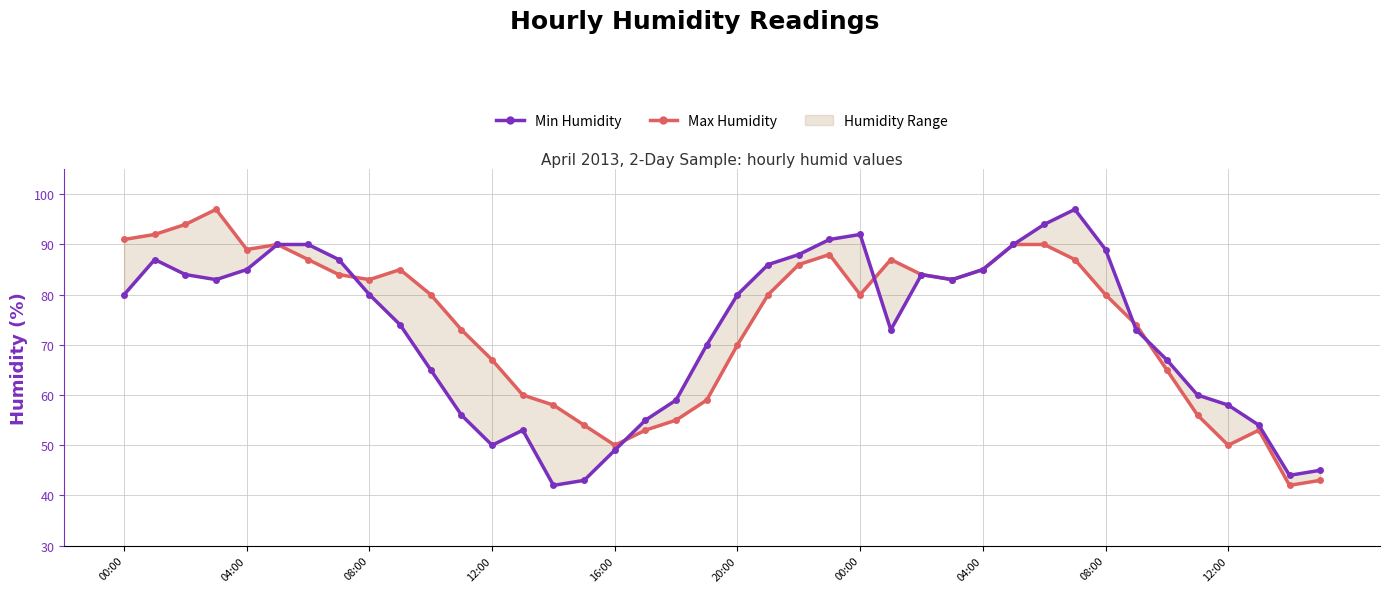

At which category is the sum across all series the highest?

30